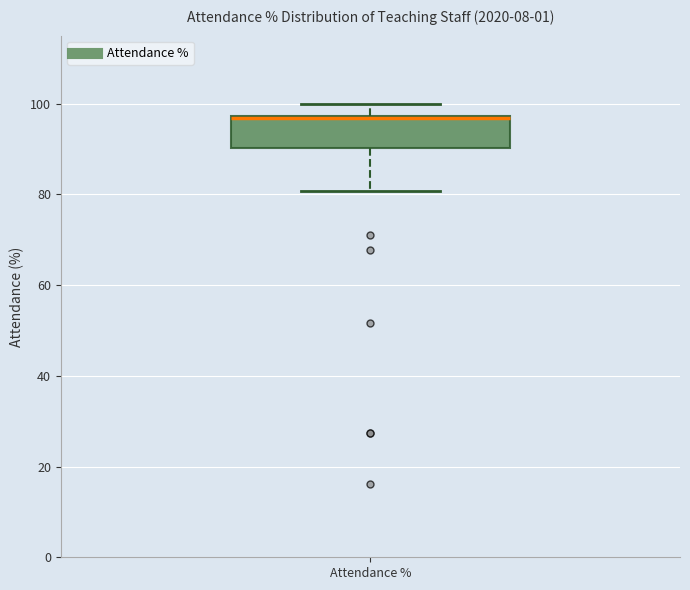

Where is the lower edge of the box for Attendance % on the y-axis? The values are not printed on the chart, so give them approximately, as read against the axis.

90